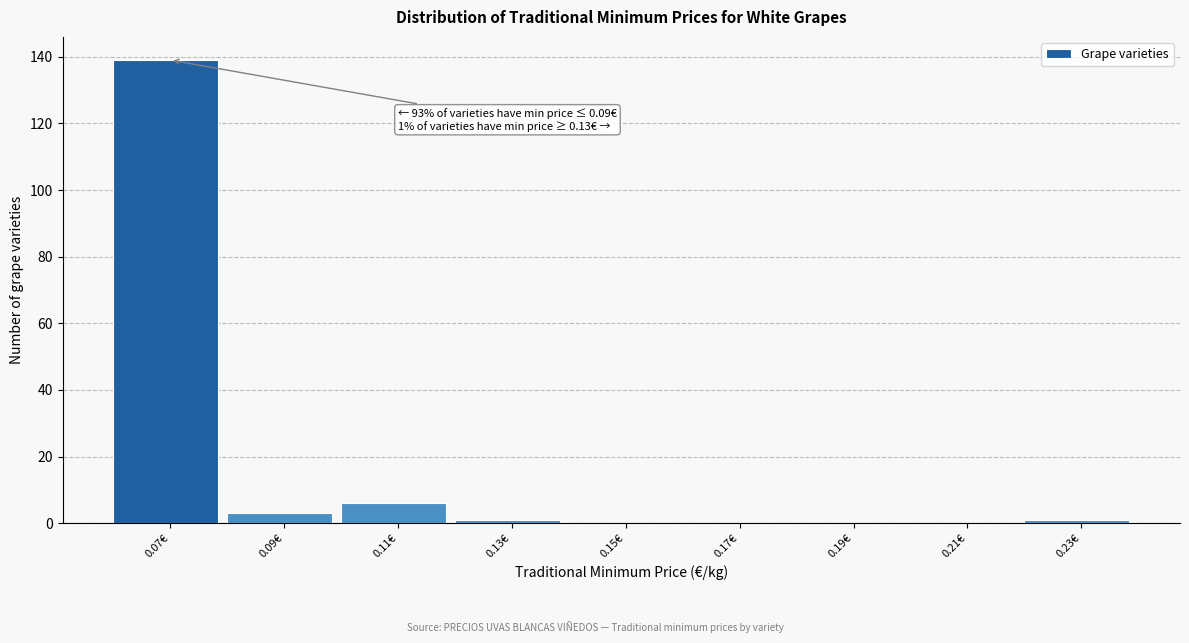

Reading left to right, list all the values displayed in this chart.

0.07€=139	0.09€=3	0.11€=6	0.13€=1	0.15€=0	0.17€=0	0.19€=0	0.21€=0	0.23€=1